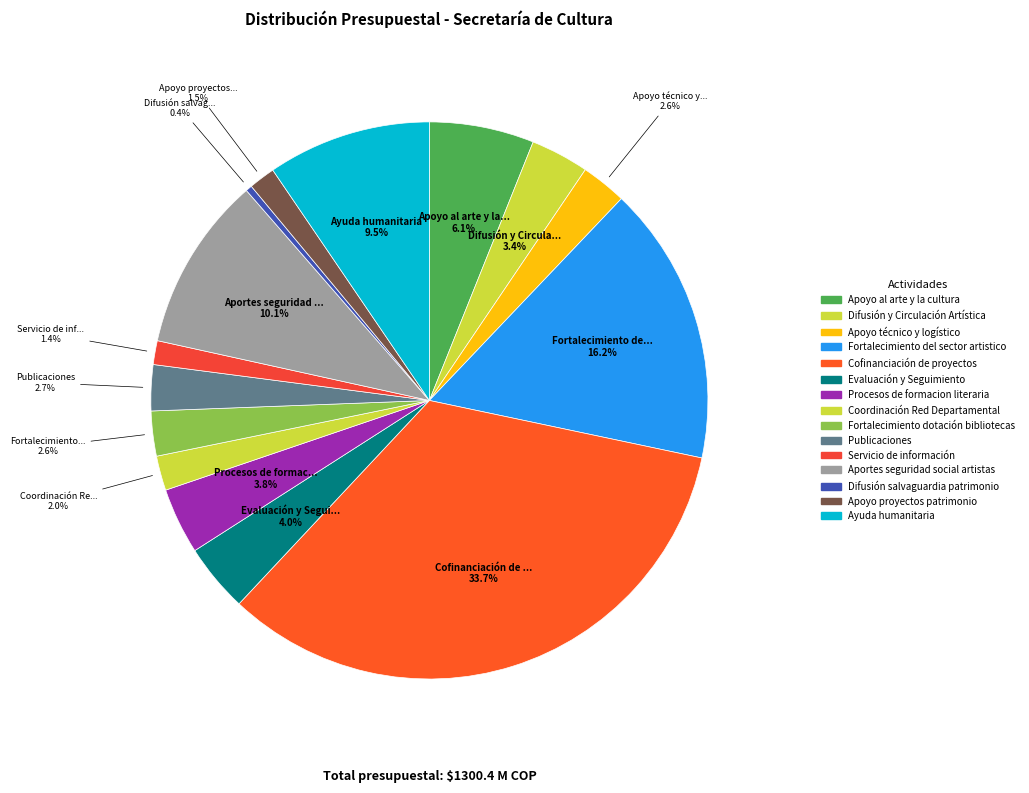

True or false: Servicio de información accounts for 1% of the total.

True